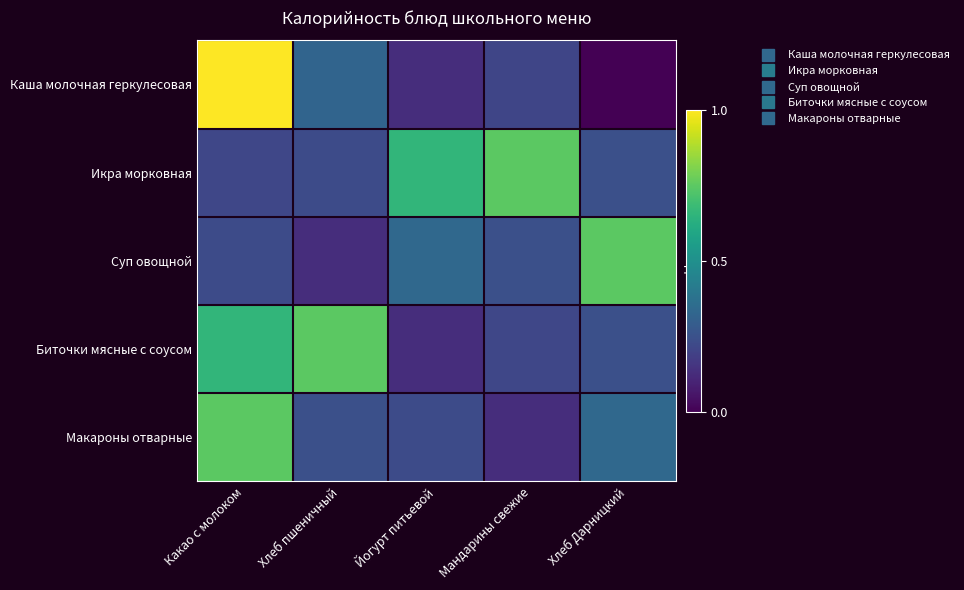

Reading right to left, list all the values displayed in this chart.

Каша молочная геркулесовая: Хлеб Дарницкий=0.0	Мандарины свежие=0.2	Йогурт питьевой=0.1	Хлеб пшеничный=0.3	Какао с молоком=1.0
Икра морковная: Хлеб Дарницкий=0.2	Мандарины свежие=0.7	Йогурт питьевой=0.7	Хлеб пшеничный=0.2	Какао с молоком=0.2
Суп овощной: Хлеб Дарницкий=0.7	Мандарины свежие=0.2	Йогурт питьевой=0.3	Хлеб пшеничный=0.1	Какао с молоком=0.2
Биточки мясные с соусом: Хлеб Дарницкий=0.2	Мандарины свежие=0.2	Йогурт питьевой=0.1	Хлеб пшеничный=0.7	Какао с молоком=0.7
Макароны отварные: Хлеб Дарницкий=0.3	Мандарины свежие=0.1	Йогурт питьевой=0.2	Хлеб пшеничный=0.2	Какао с молоком=0.7